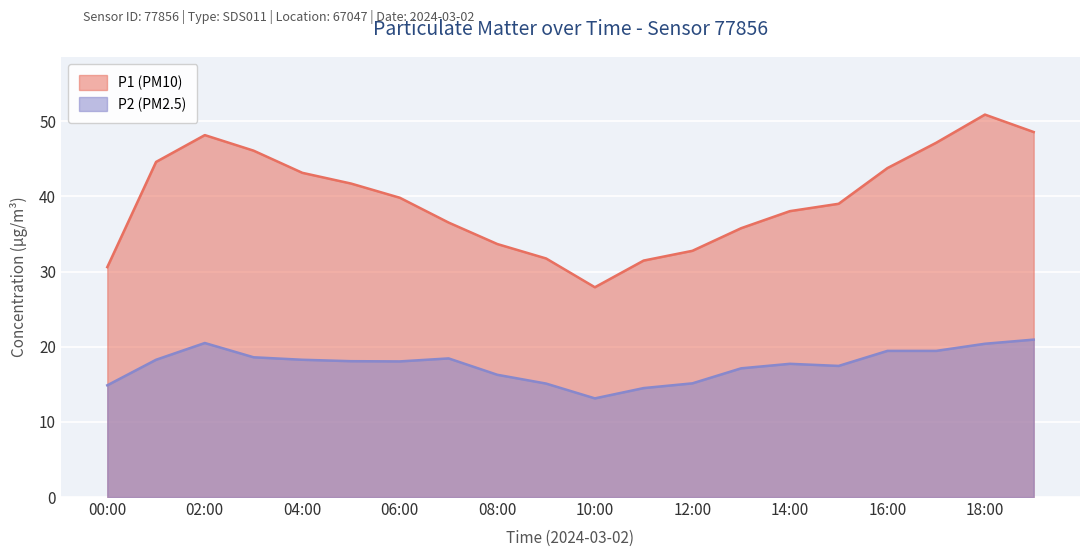

What is the total value across all series at 10:00?

41.1